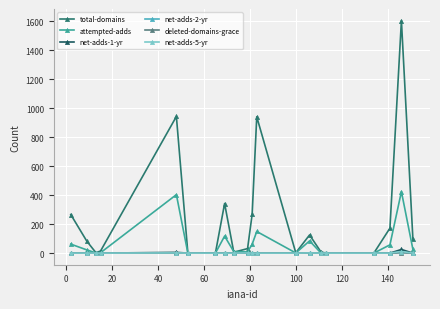

How many data points does each series have?

20